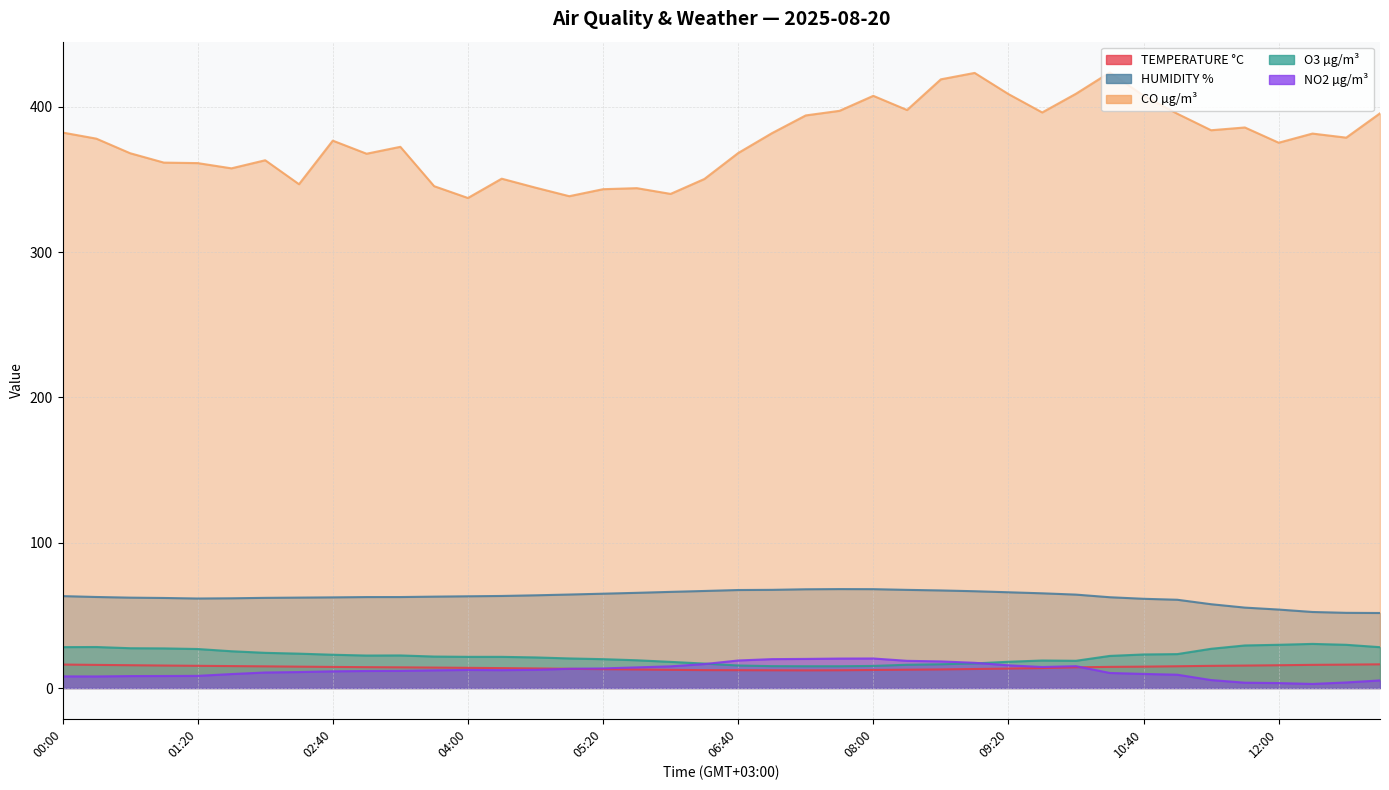

What is the average value of the O3 µg/m³ series?

22.0